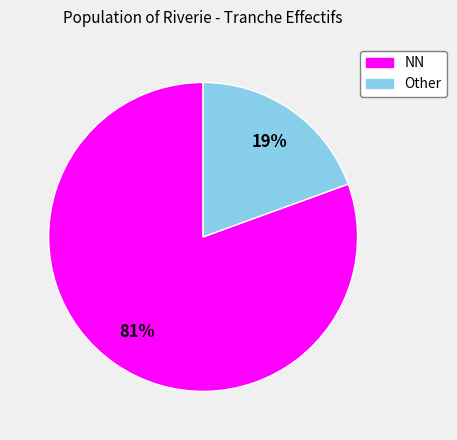

To the nearest percent, what is the average slice percentage?

50%